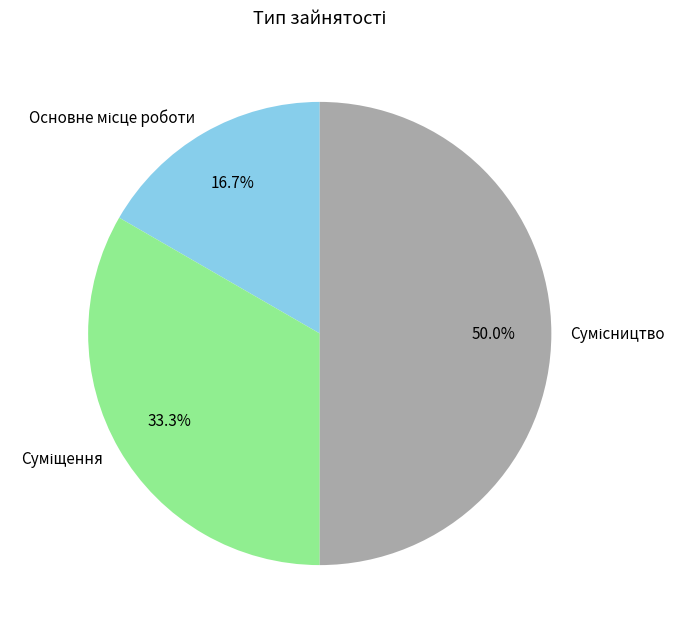

Which slice is the smallest?

Основне місце роботи